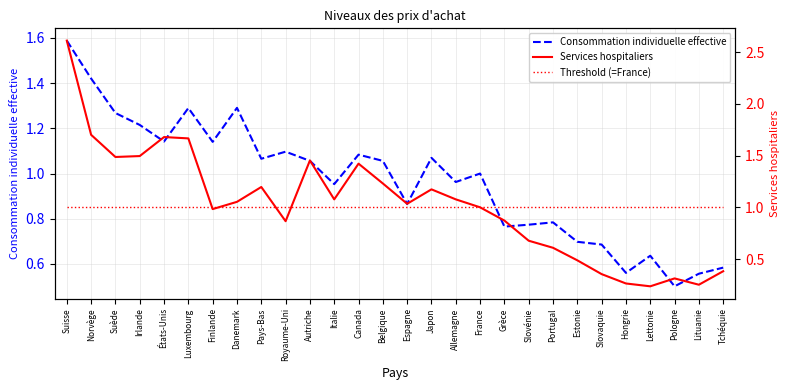

At which label is Consommation individuelle effective closest to 1?

France